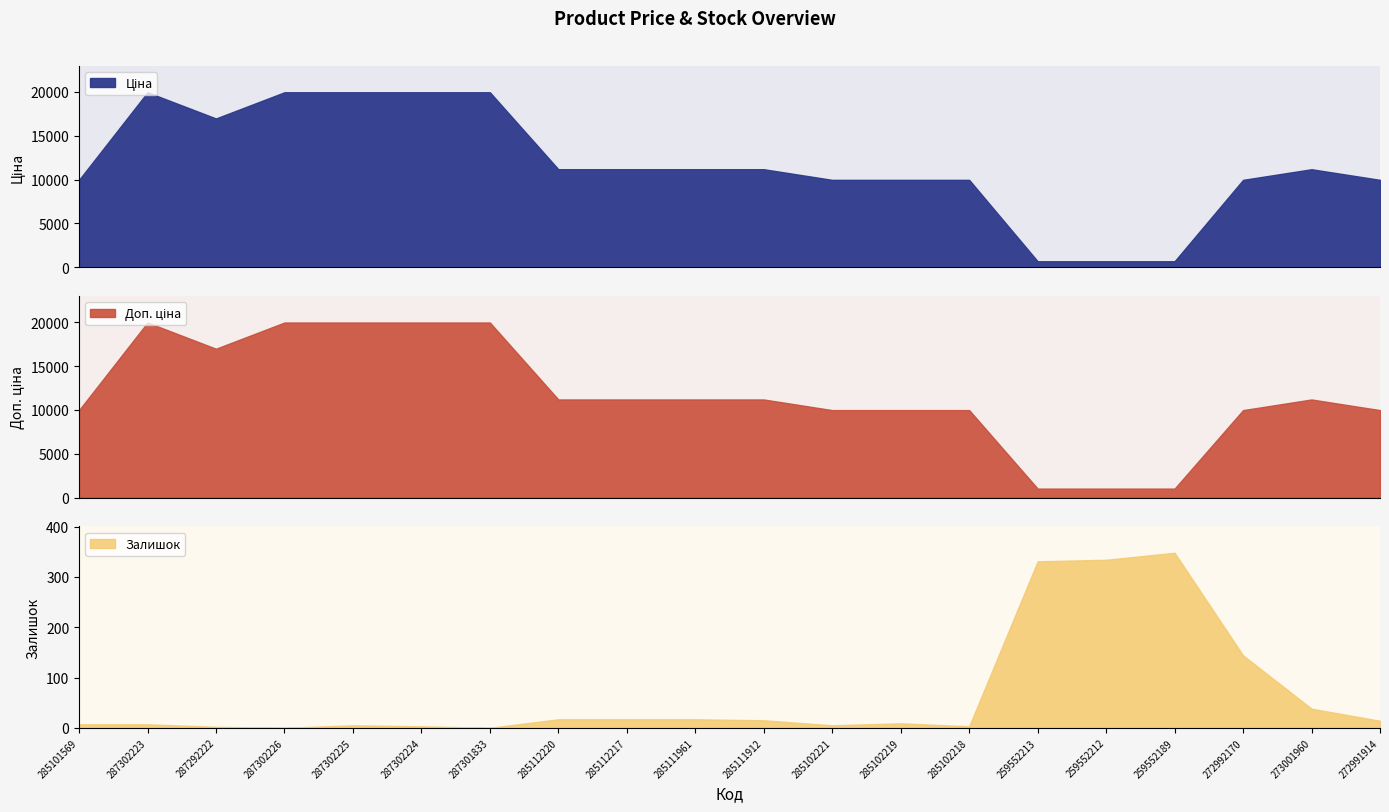

Reading right to left, list all the values displayed in this chart.

Ціна: 272991914=9975.0	273001960=11188.2	272992170=9975.0	259552189=693.7	259552212=693.7	259552213=693.7	285102218=9975.0	285102219=9975.0	285102221=9975.0	285111912=11188.2	285111961=11188.2	285112217=11188.2	285112220=11188.2	287301833=19964.2	287302224=19964.2	287302225=19964.2	287302226=19964.2	287292222=16976.3	287302223=19964.2	285101569=9975.0
Доп. ціна: 272991914=9975.0	273001960=11188.2	272992170=9975.0	259552189=1024.6	259552212=1024.6	259552213=1024.6	285102218=9975.0	285102219=9975.0	285102221=9975.0	285111912=11188.2	285111961=11188.2	285112217=11188.2	285112220=11188.2	287301833=19964.2	287302224=19964.2	287302225=19964.2	287302226=19964.2	287292222=16976.3	287302223=19964.2	285101569=9975.0
Залишок: 272991914=14.0	273001960=38.0	272992170=144.0	259552189=348.0	259552212=334.0	259552213=331.0	285102218=3.0	285102219=9.0	285102221=5.0	285111912=15.0	285111961=17.0	285112217=17.0	285112220=17.0	287301833=0.0	287302224=3.0	287302225=5.0	287302226=0.0	287292222=2.0	287302223=7.0	285101569=7.0